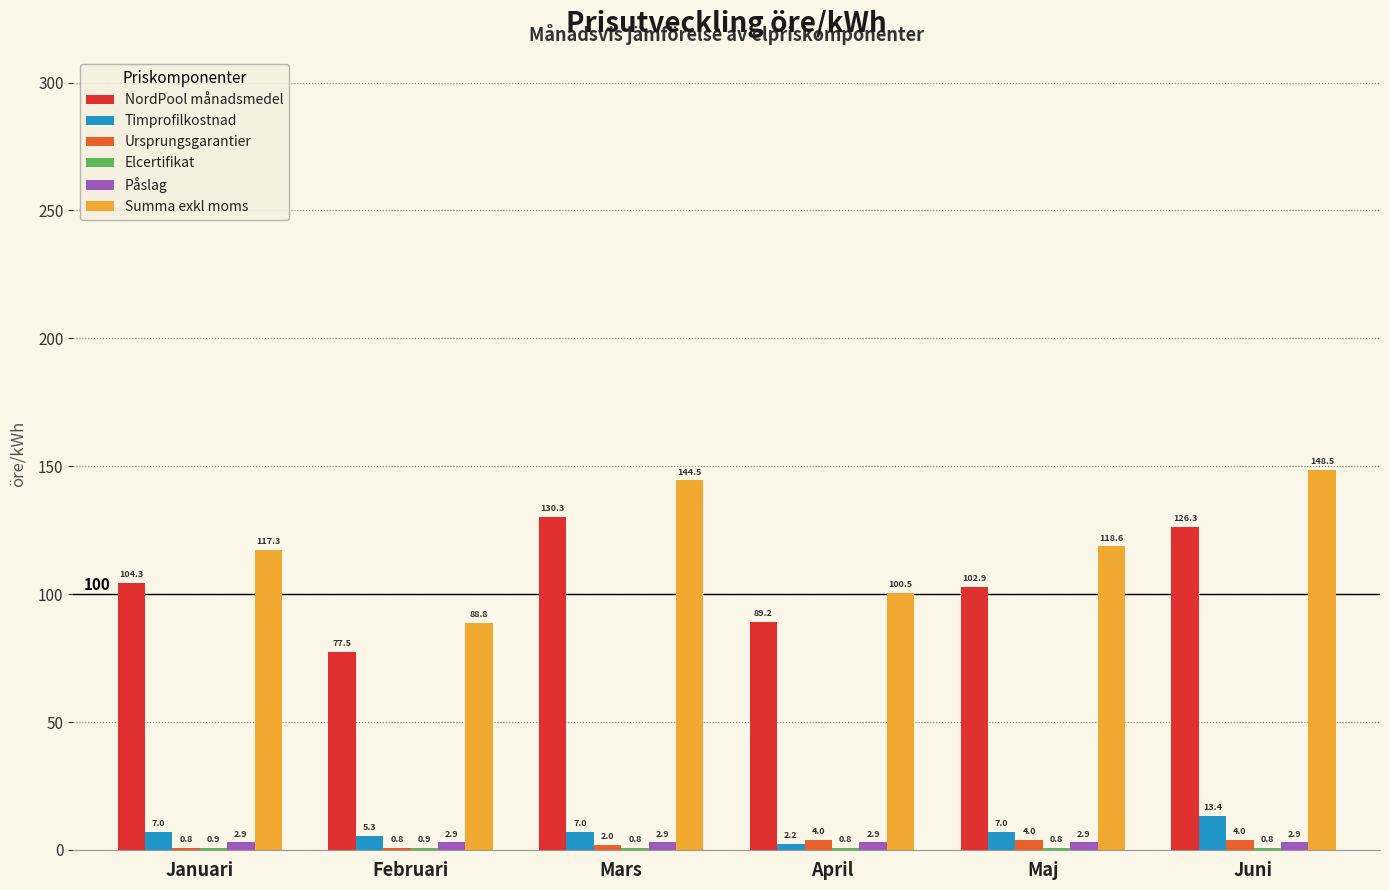

What is the total value across all series at Februari?

176.2